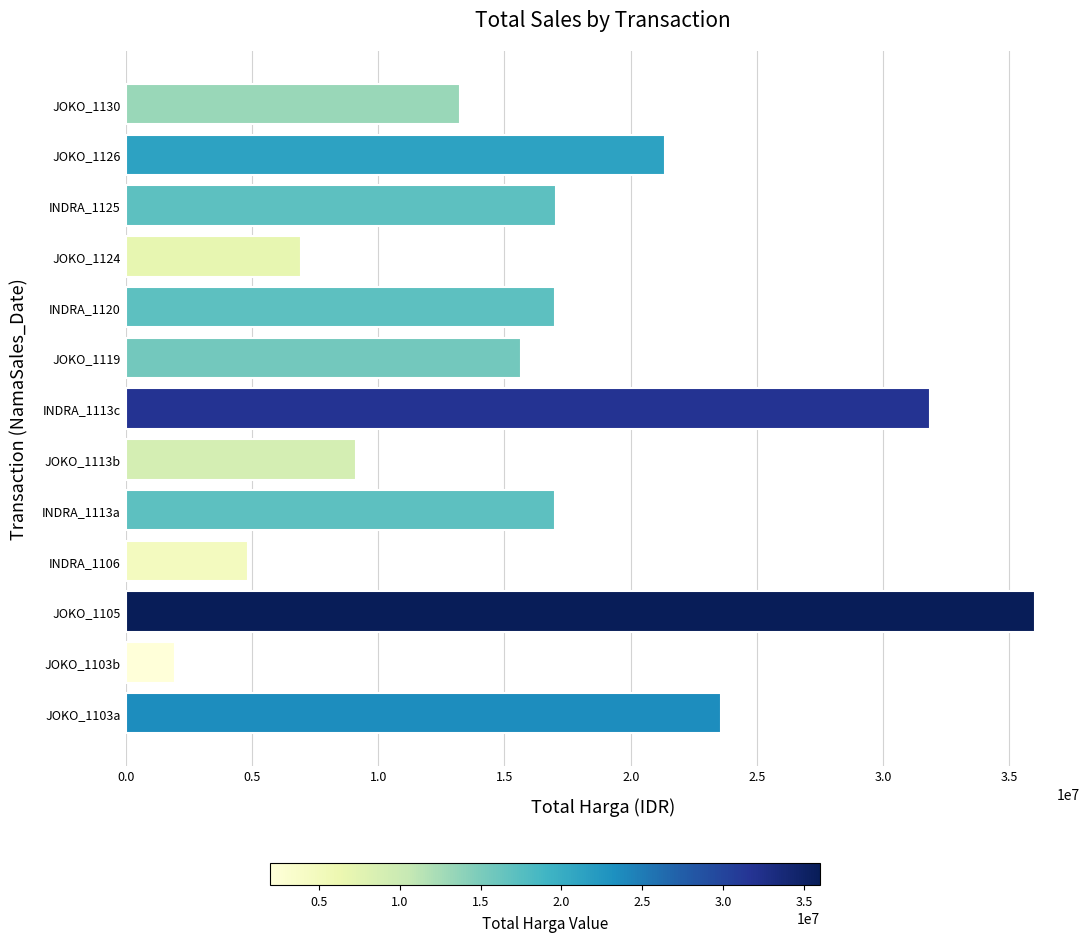

Which label corresponds to the smallest value in the chart?

JOKO_1103b